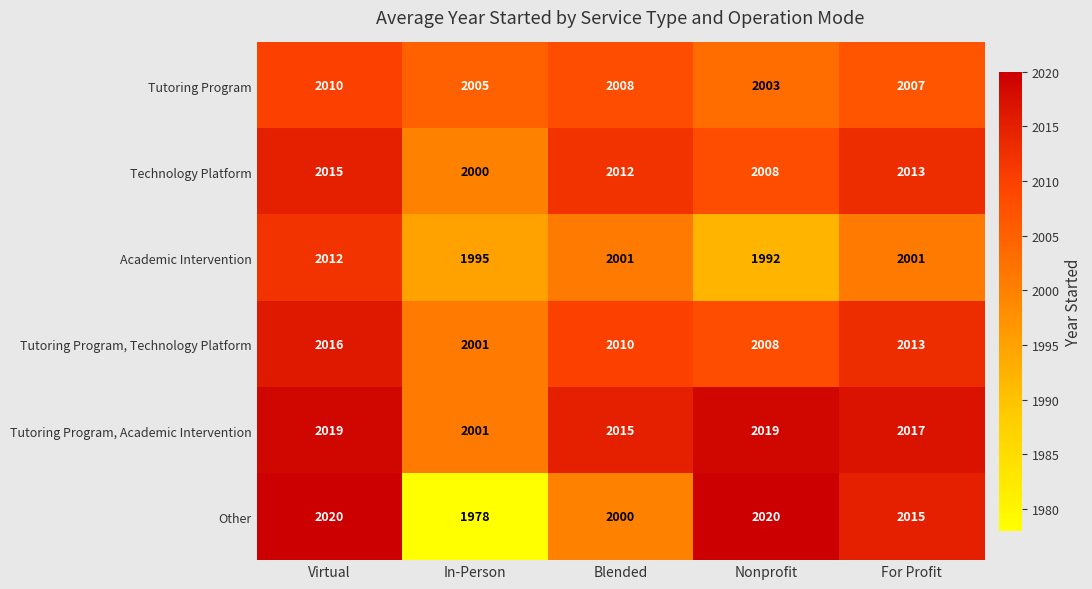

What is the sum of the Tutoring Program, Technology Platform values at For Profit and Virtual?

4029